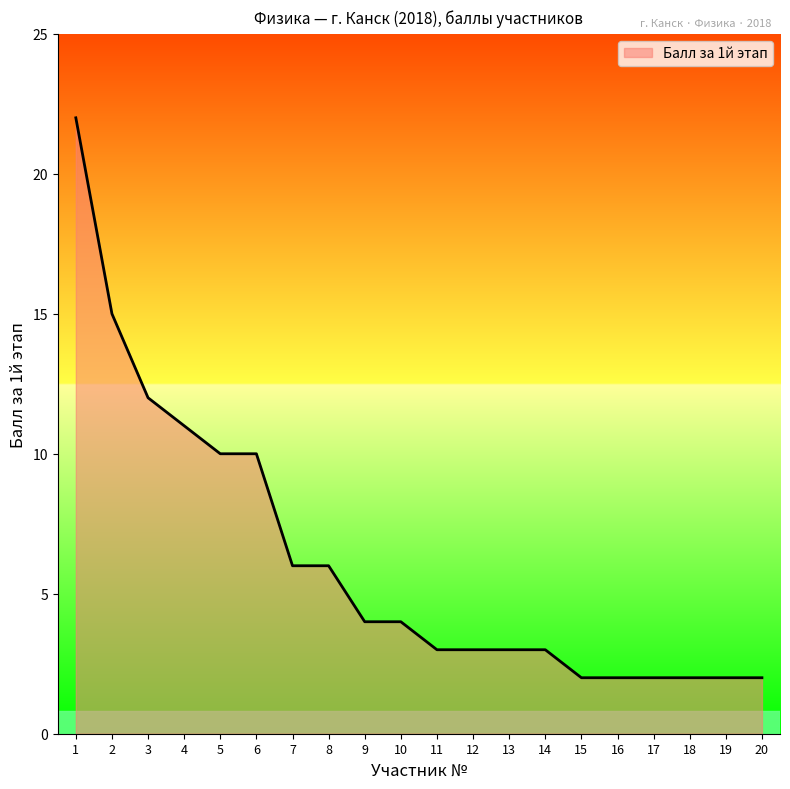

Between 14 and 1, which is larger?

1